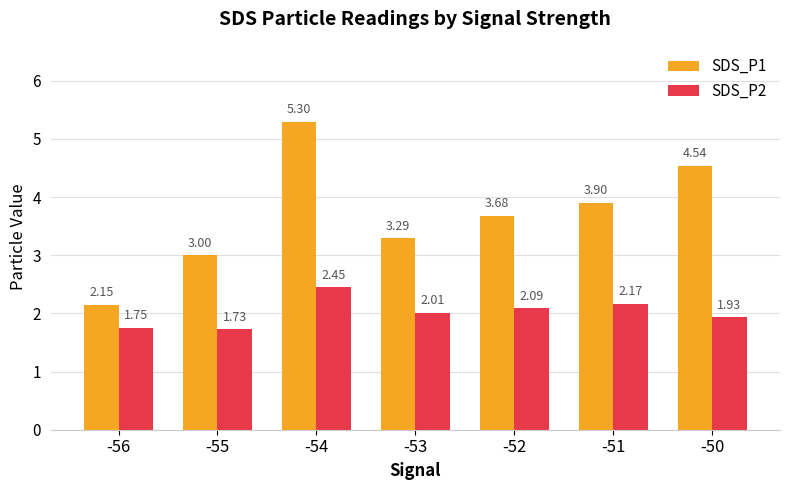

Does the chart contain stacked bars?

No